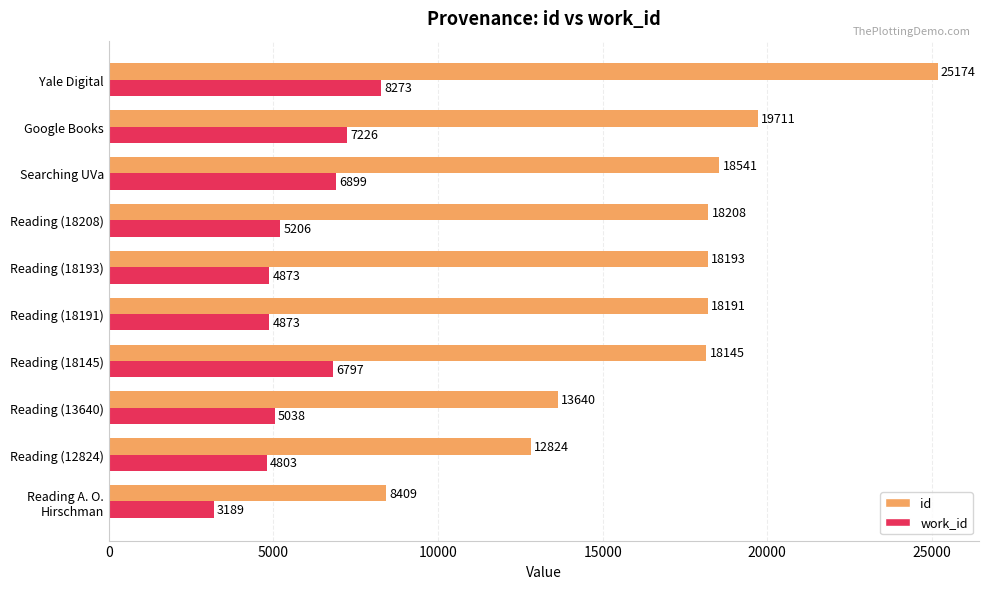

List the series in order of their peak value, highest first.

id, work_id